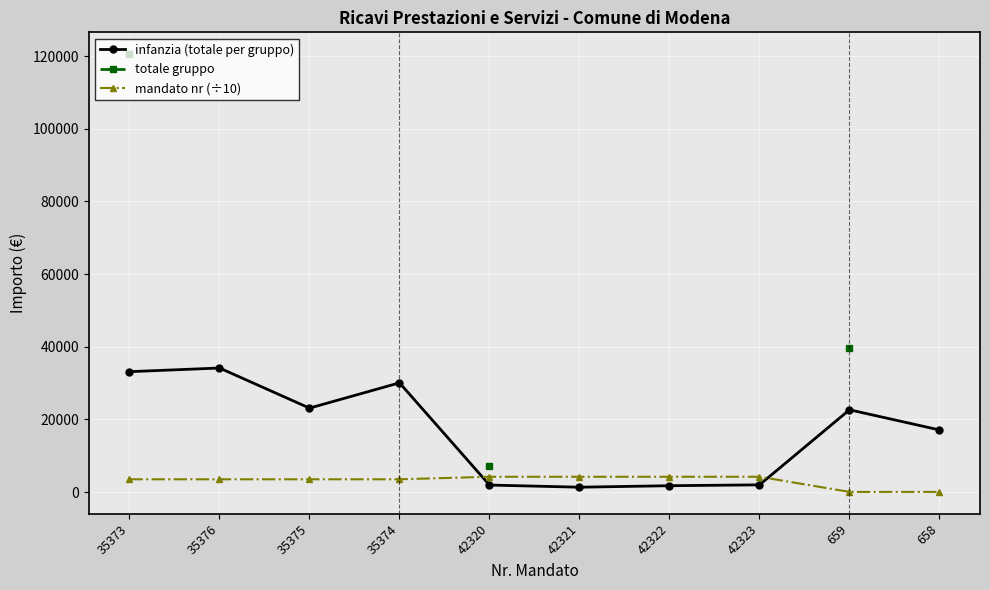

Count the number of data series in this chart.

3